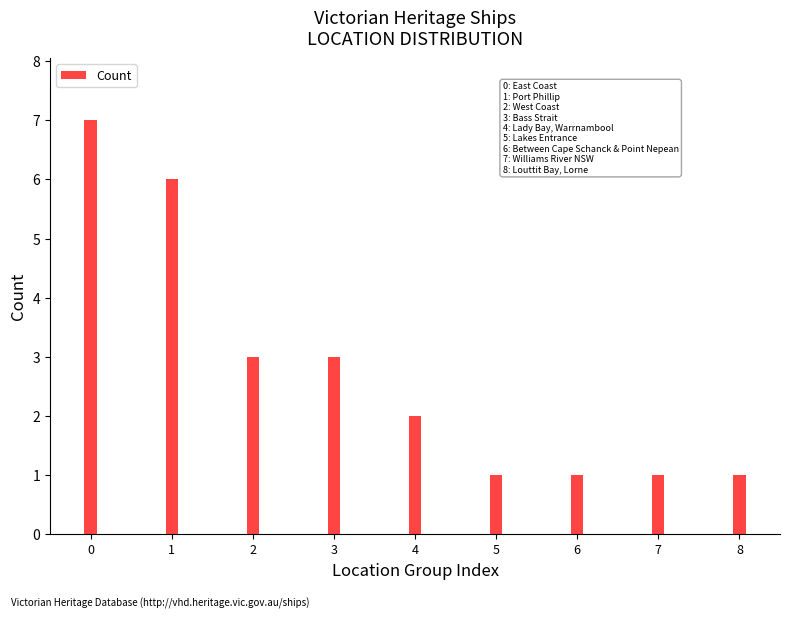

Are the bars grouped side by side (vs. stacked)?

No